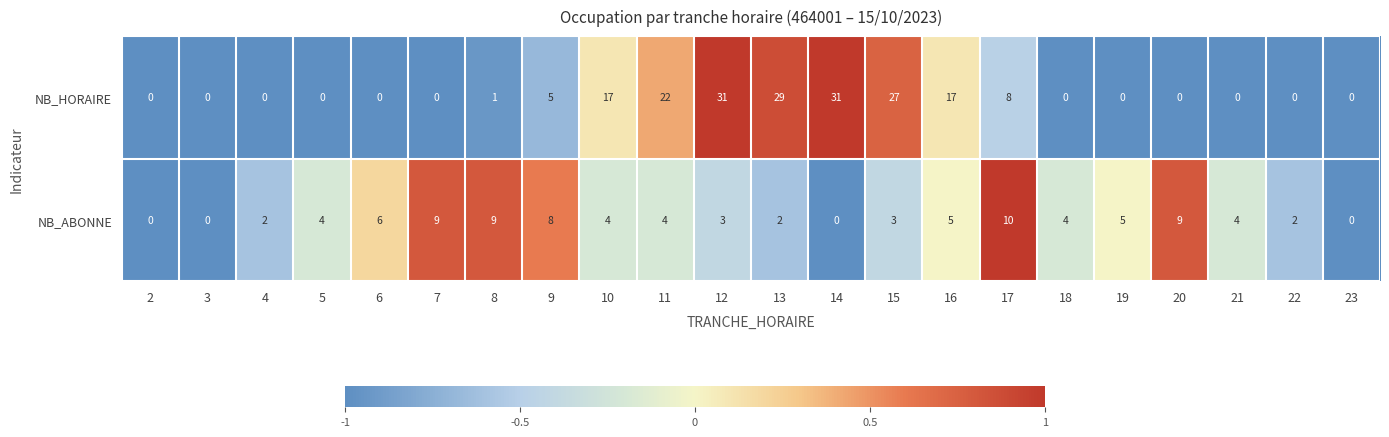

List the series in order of their peak value, highest first.

NB_HORAIRE, NB_ABONNE